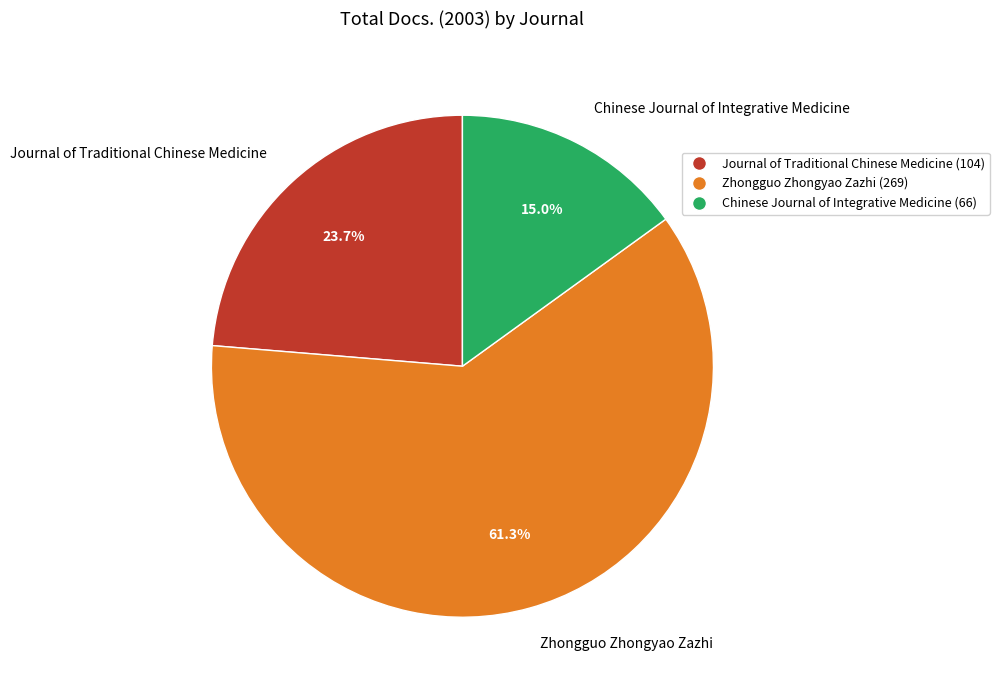

Is there any slice that represents more than half of the pie?

Yes